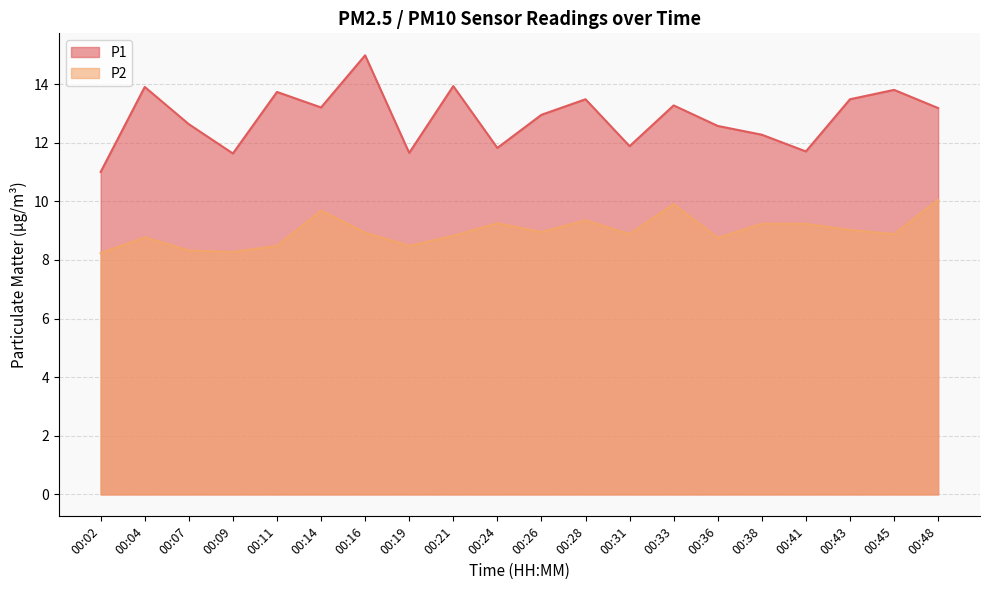

Rank the series by their average value, from lowest to highest.

P2, P1